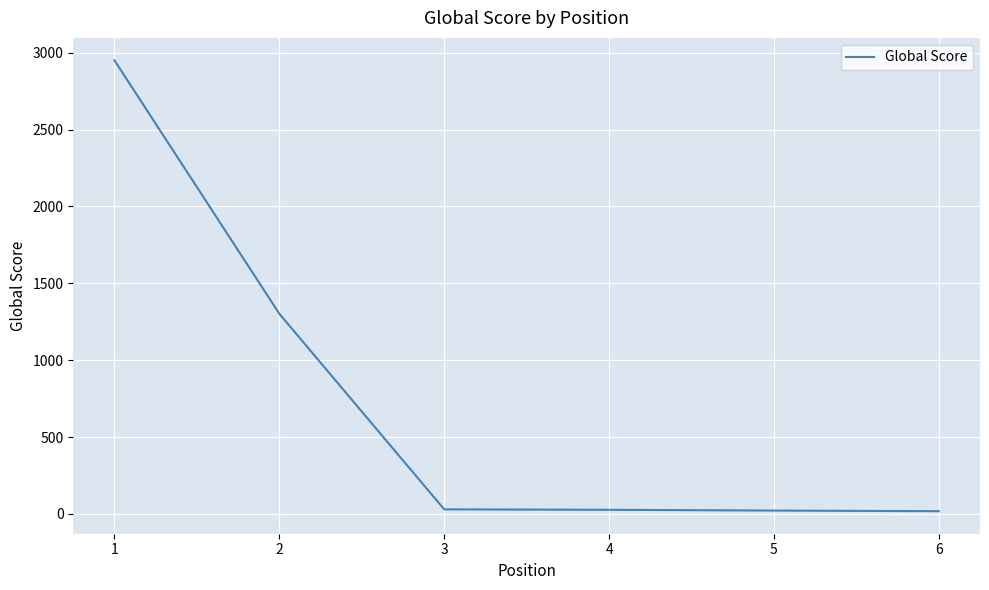

What is the sum of all values?

4349